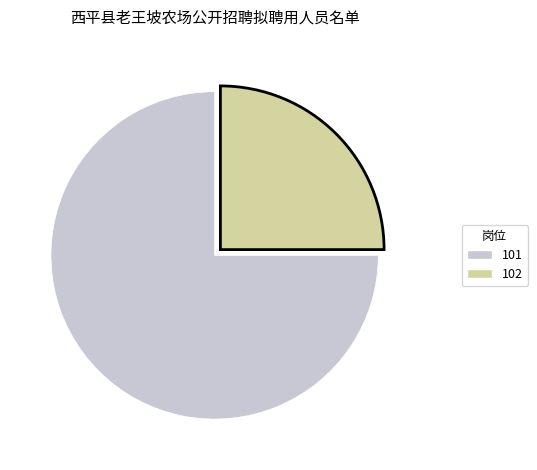

Which has a higher value, 101 or 102?

101